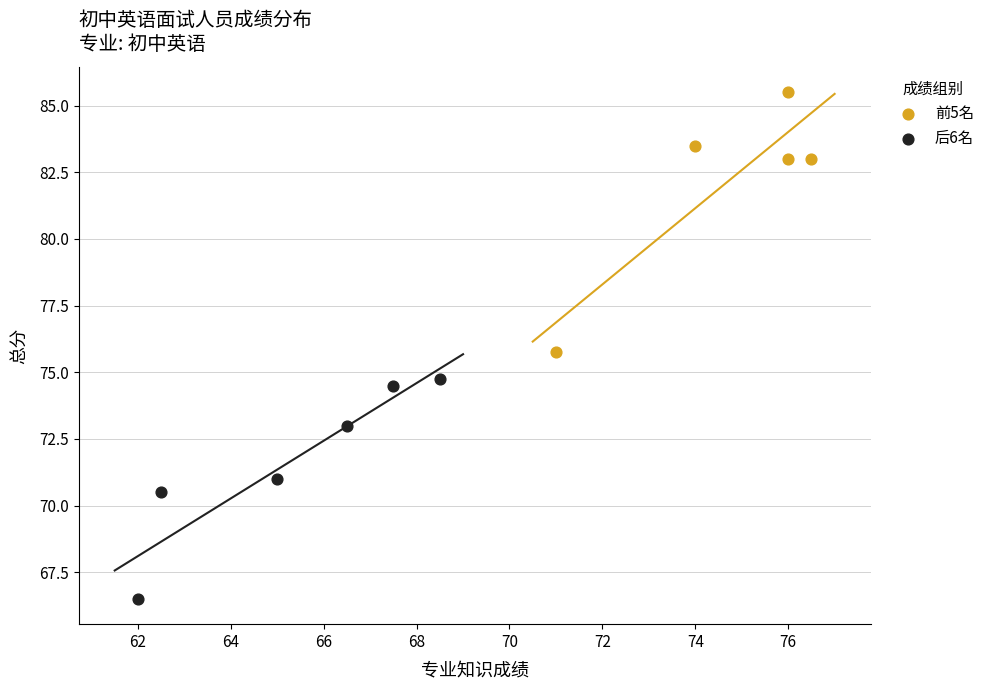

Which series reaches the maximum Y coordinate?

前5名